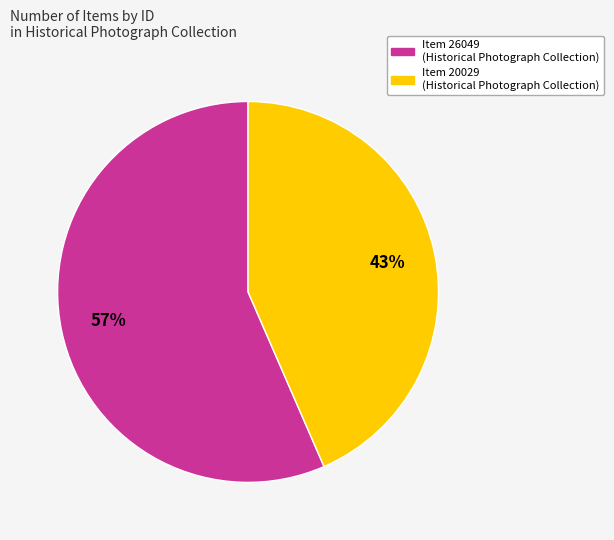

What is the smallest slice in the pie chart?

Item 20029 (Historical Photograph Collection)